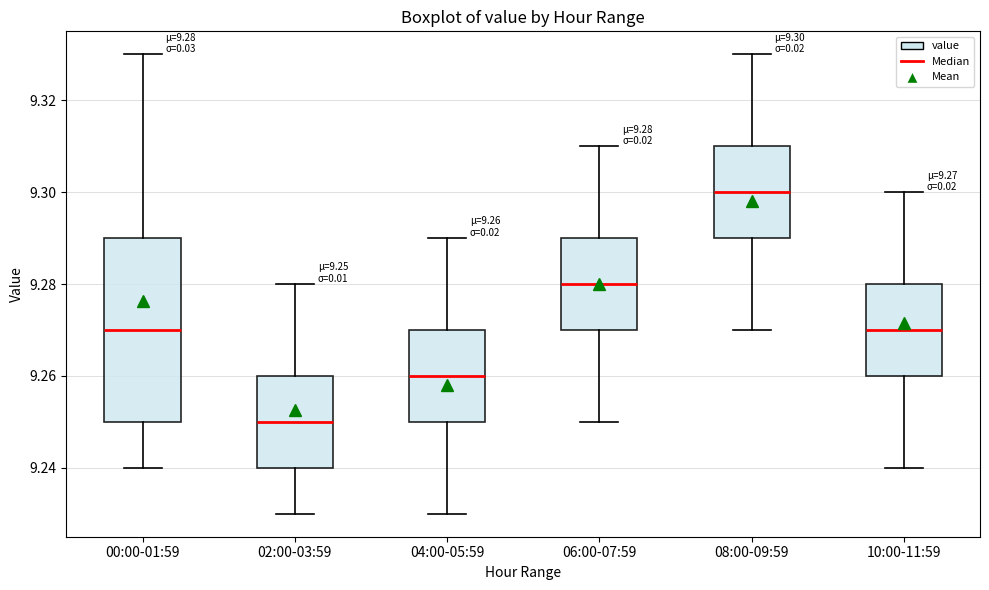

Which box has the lowest median line?

02:00-03:59